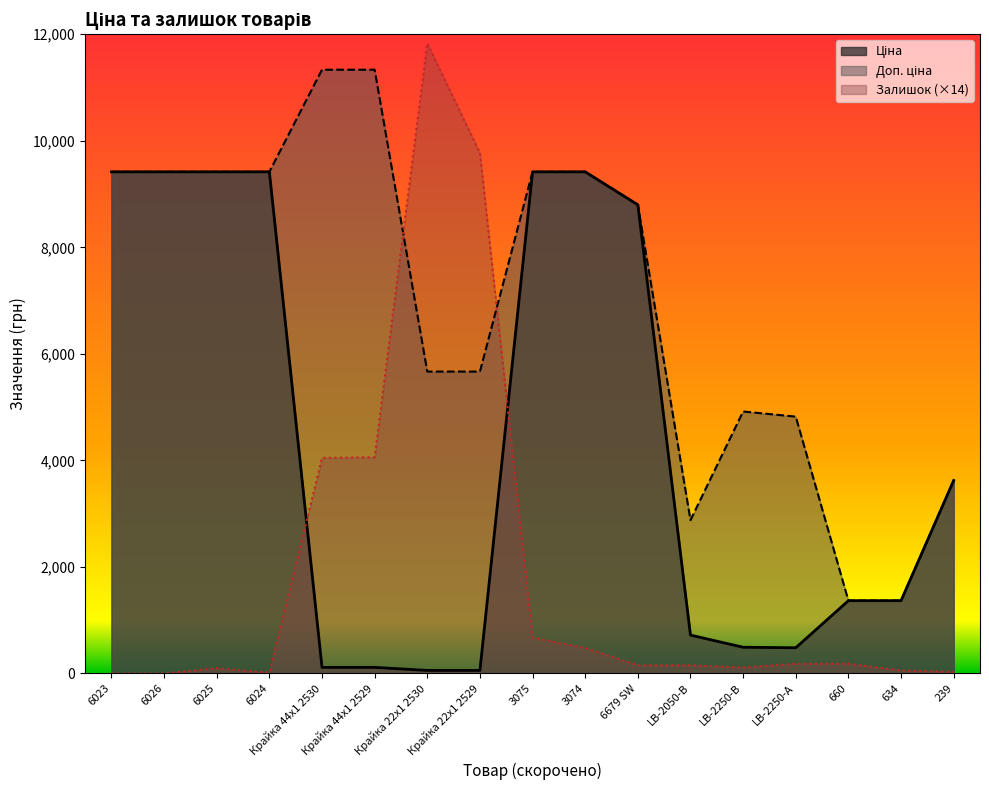

In Залишок, how many points are lower than both neighbors (excluding endpoints)?

2